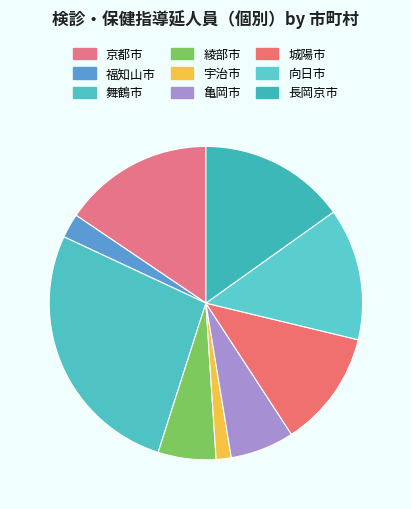

Count the number of slices in the pie.

9